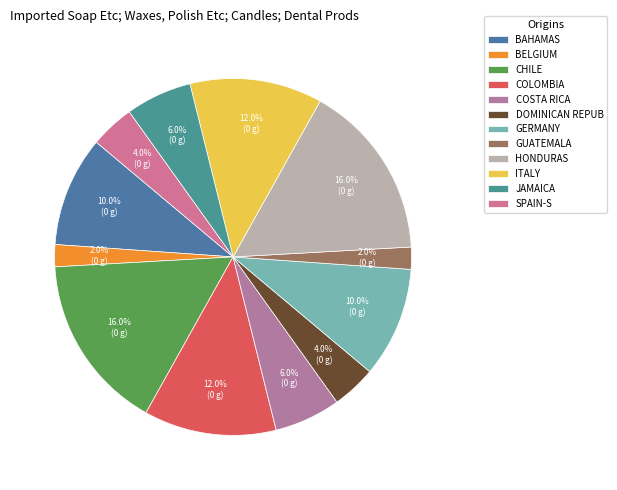

How many segments does this pie chart have?

12